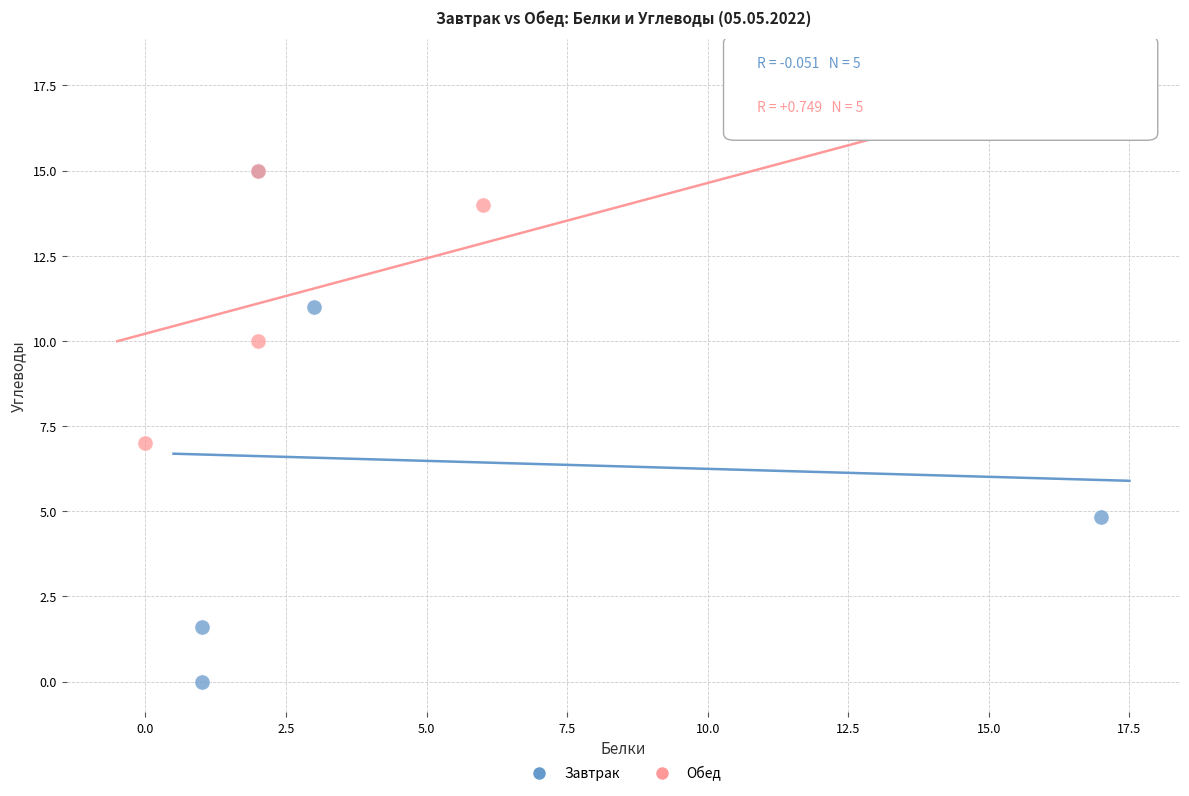

Which series reaches the minimum Y coordinate?

Завтрак